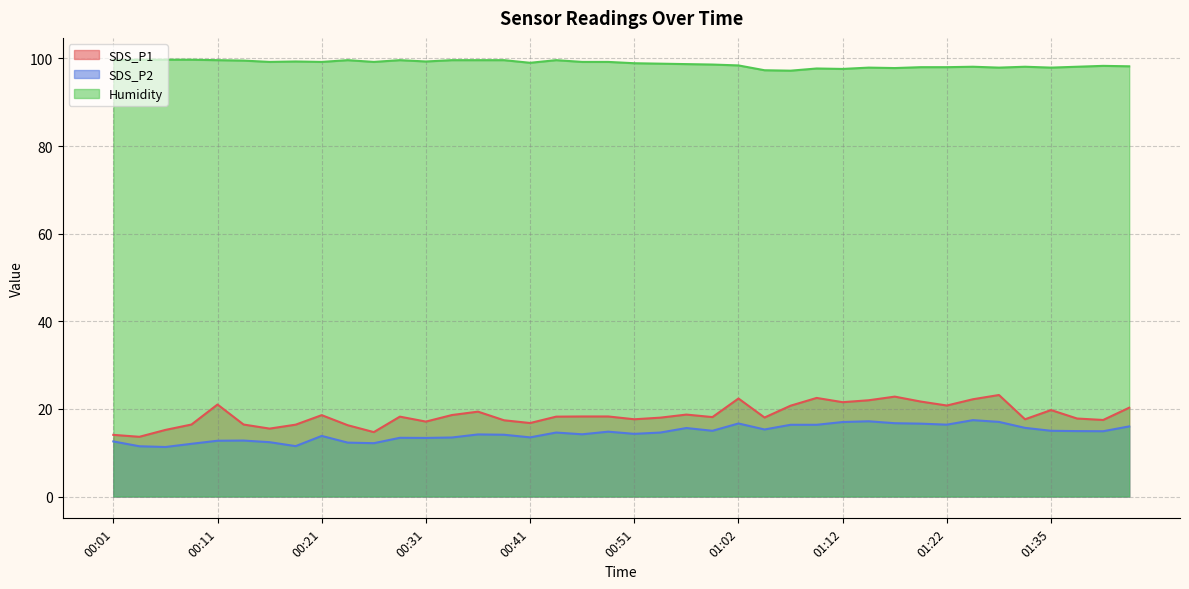

At how many categories does at least one series exceed 58?

40